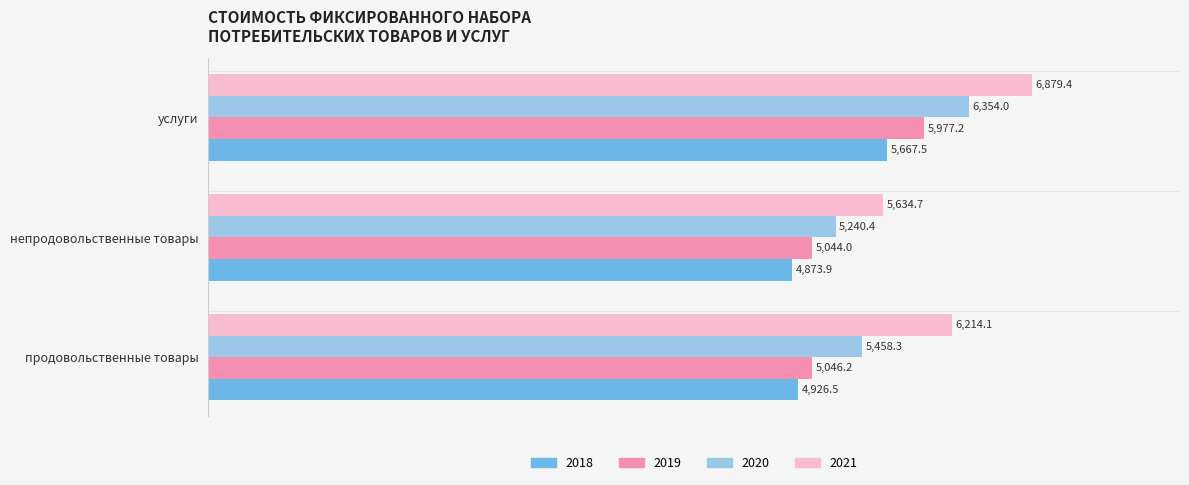

What value does the 2018 series have at продовольственные товары?

4926.5